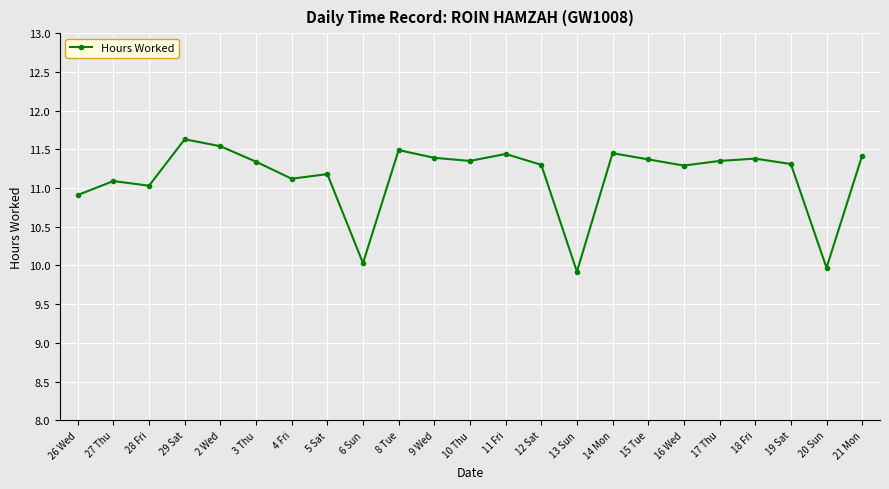

What is the minimum value shown in the chart?

9.9